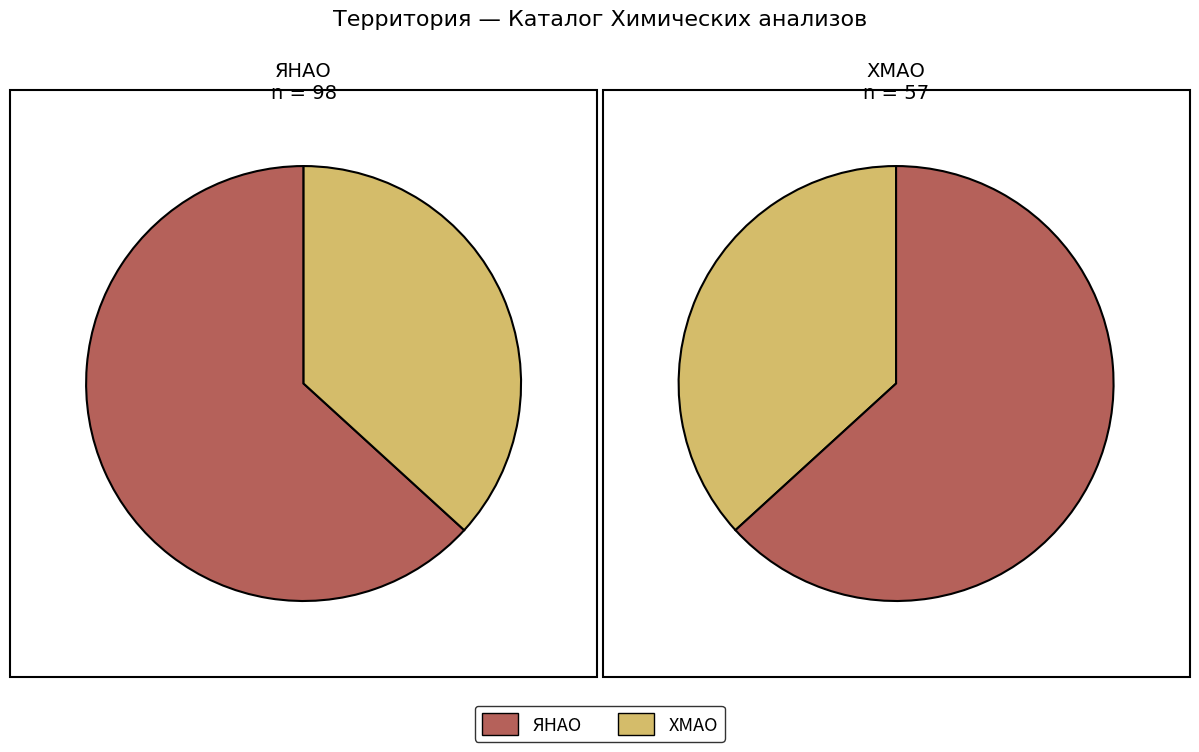

Which slice is the smallest?

ХМАО